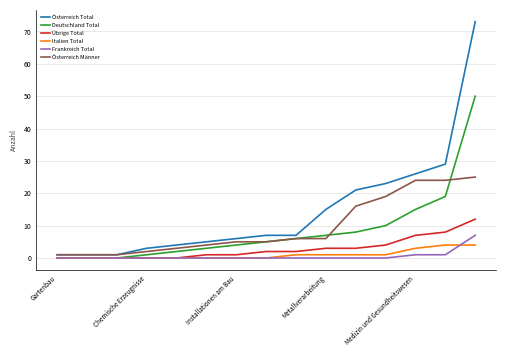

Which series has the largest range (max minus min)?

Österreich Total